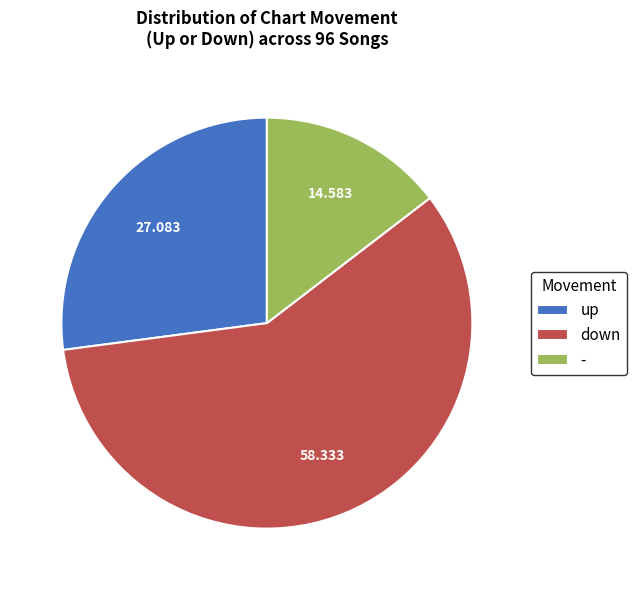

How many segments does this pie chart have?

3